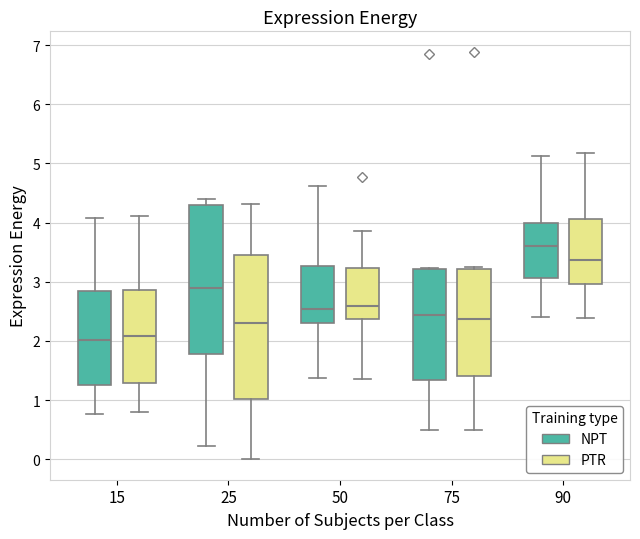

Reading left to right, read every box against the y-axis: the position of its median line, the range the box covers, and the ends of its whiskers. The values are not printed on the chart, so give them approximately, as read against the axis.

15 (NPT): median 2.0, box 1.3 to 2.8, whiskers 0.8 to 4.1
15 (PTR): median 2.1, box 1.3 to 2.9, whiskers 0.8 to 4.1
25 (NPT): median 2.9, box 1.8 to 4.3, whiskers 0.2 to 4.4
25 (PTR): median 2.3, box 1.0 to 3.4, whiskers 0.0 to 4.3
50 (NPT): median 2.5, box 2.3 to 3.3, whiskers 1.4 to 4.6
50 (PTR): median 2.6, box 2.4 to 3.2, whiskers 1.4 to 3.9
75 (NPT): median 2.4, box 1.3 to 3.2, whiskers 0.5 to 3.2
75 (PTR): median 2.4, box 1.4 to 3.2, whiskers 0.5 to 3.3
90 (NPT): median 3.6, box 3.1 to 4.0, whiskers 2.4 to 5.1
90 (PTR): median 3.4, box 3.0 to 4.1, whiskers 2.4 to 5.2